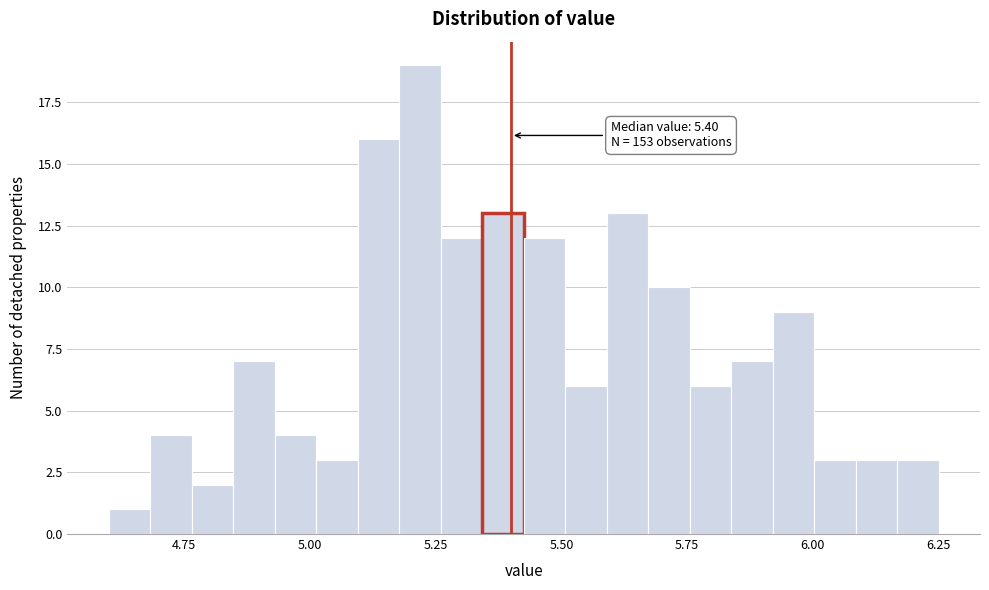

Read against the x-axis, roughly where is the centre of the tallest bar?

5.20